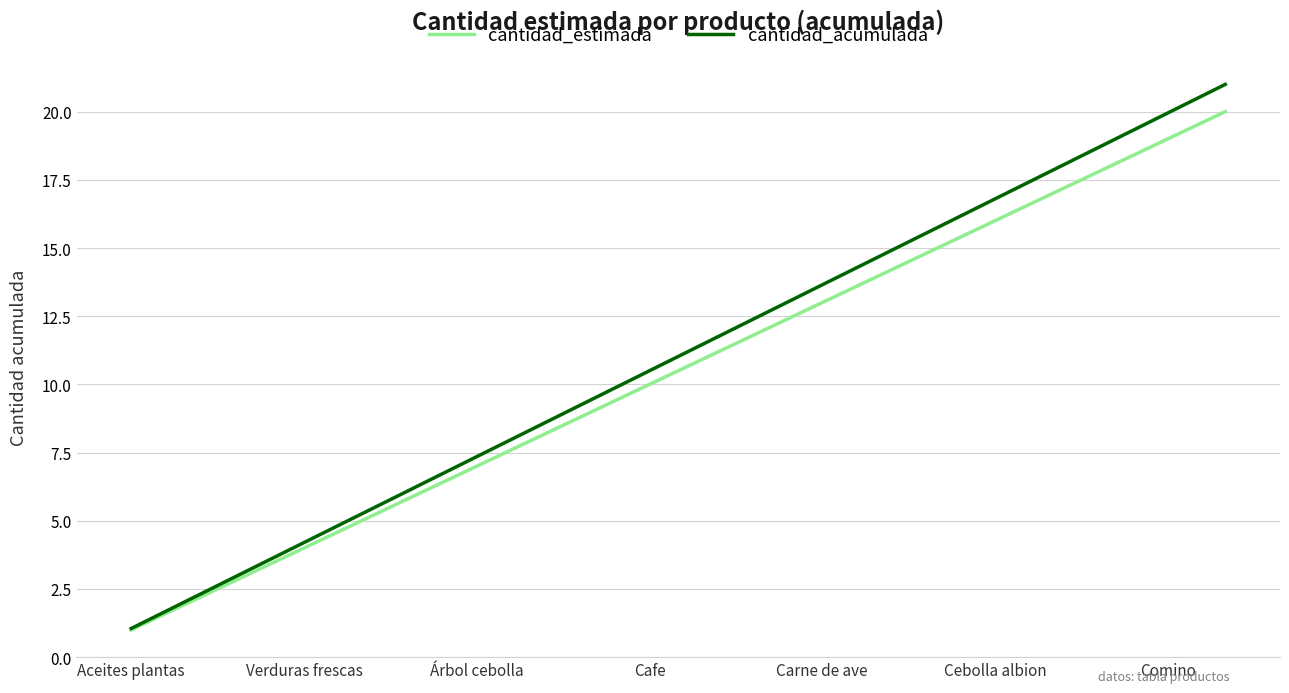

How many lines are shown in the chart?

2